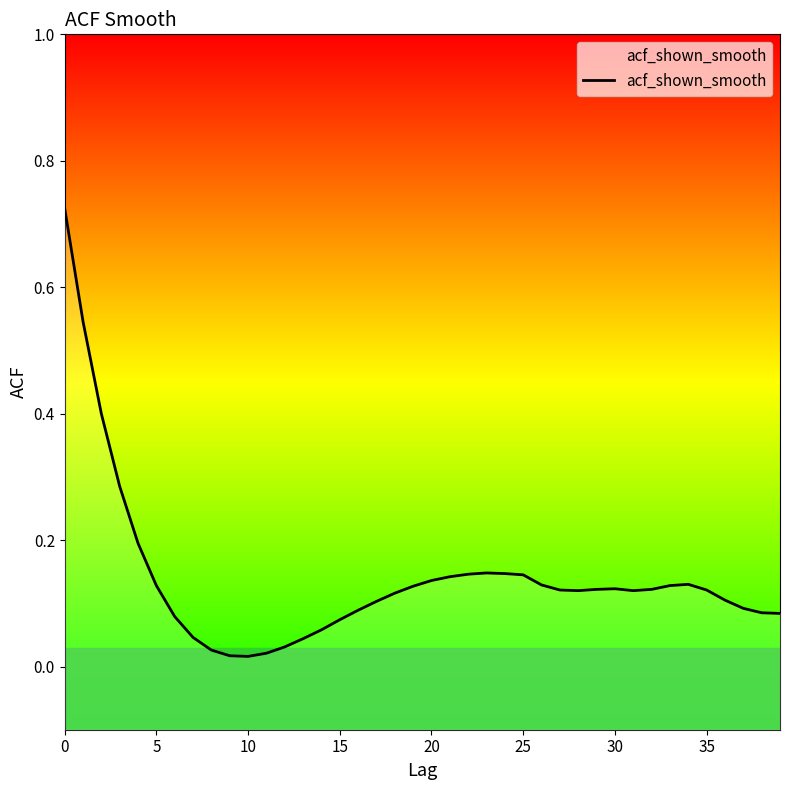

True or false: there are more than 0 points higher than both neighbors.

True